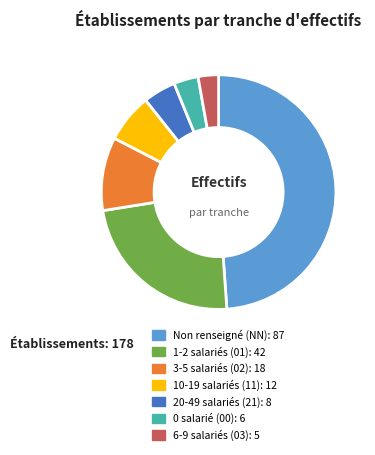

Does any single category account for the majority?

No